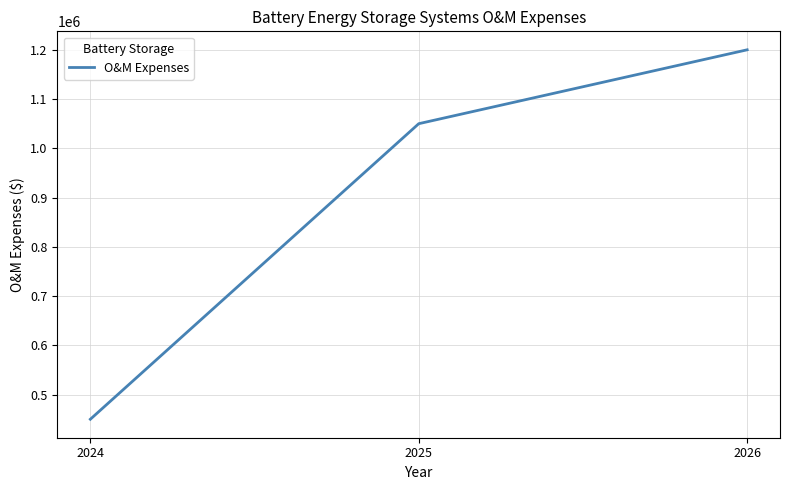

The value at 2025 is 1550028. True or false?

False